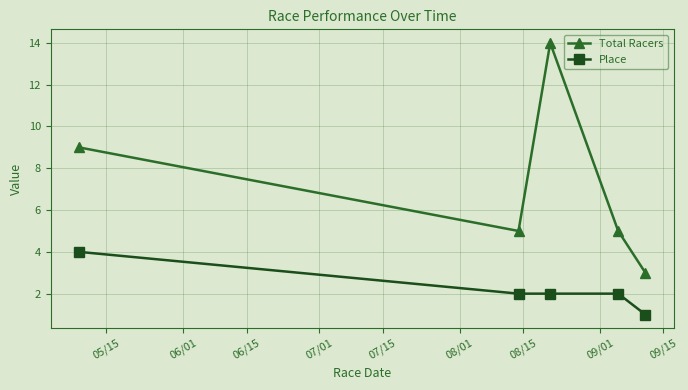

Count the Total Racers values in the range 5 to 9.

3